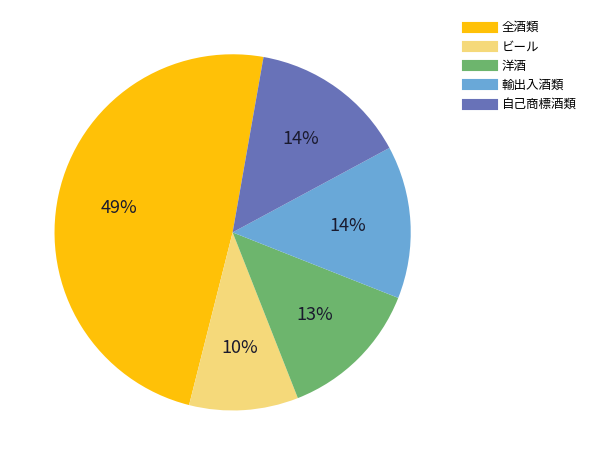

Which category has the biggest portion of the pie?

全酒類